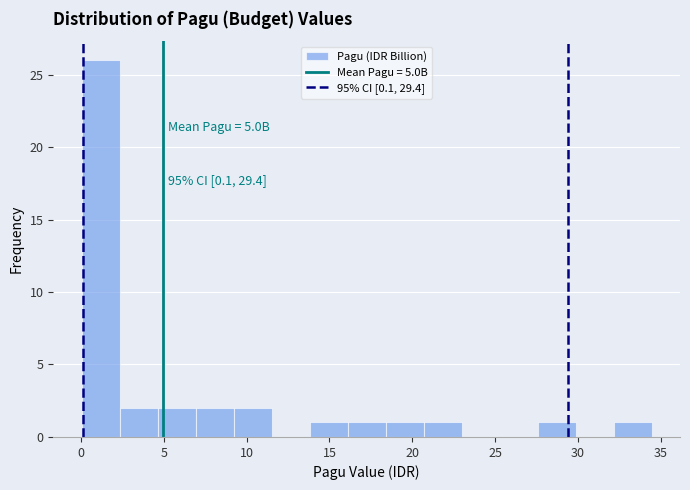

Which range on the x-axis has the tallest bar?

0.0 to 2.5